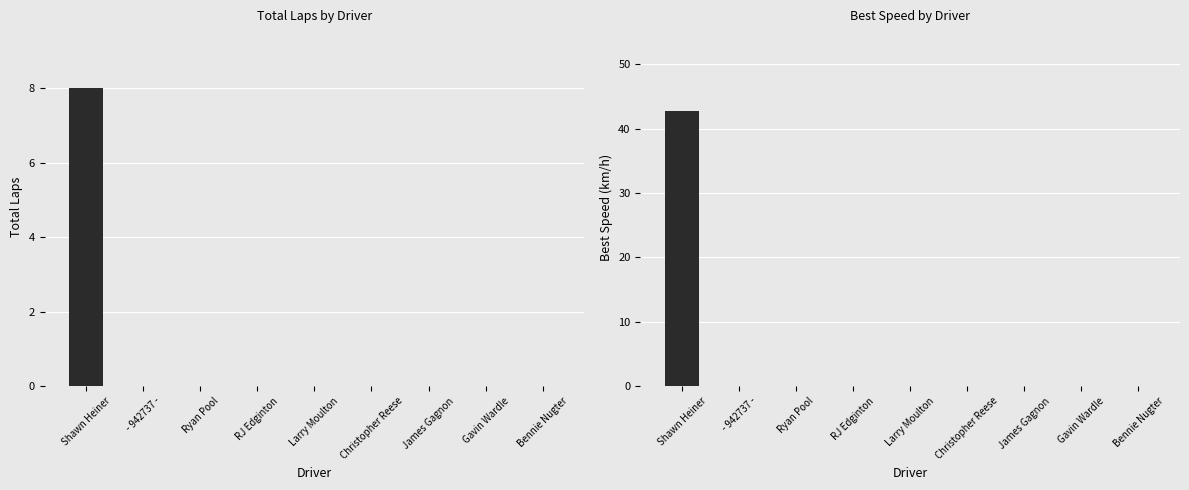

True or false: Best Speed has a value of -15.7 at - 942737 -.

False